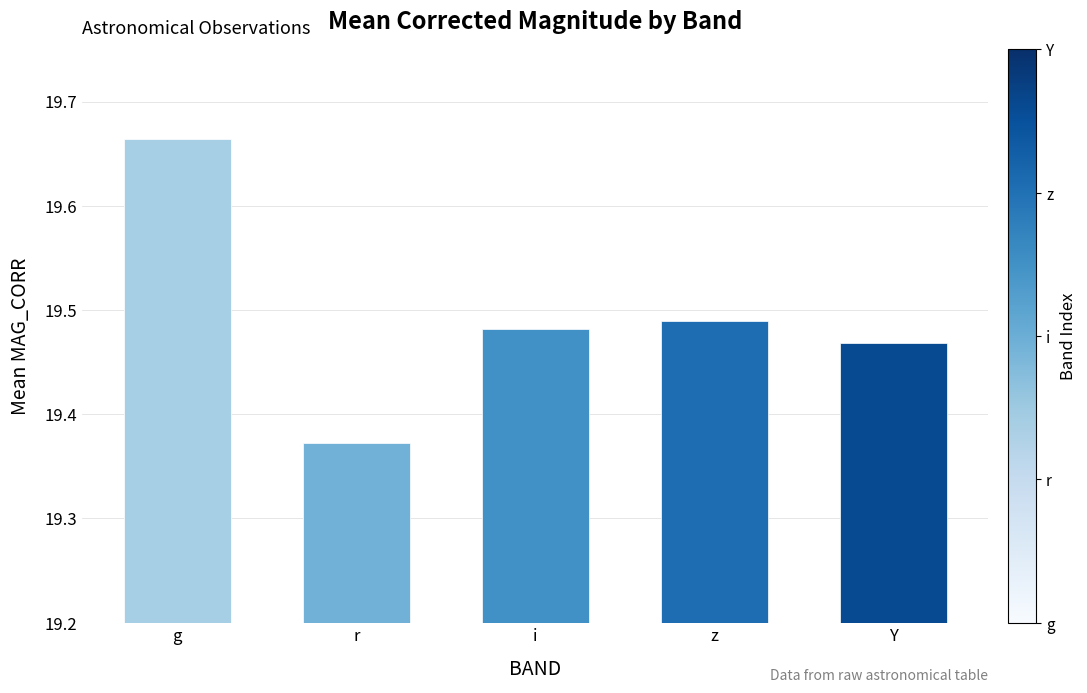

What is the sum of all values?

97.5